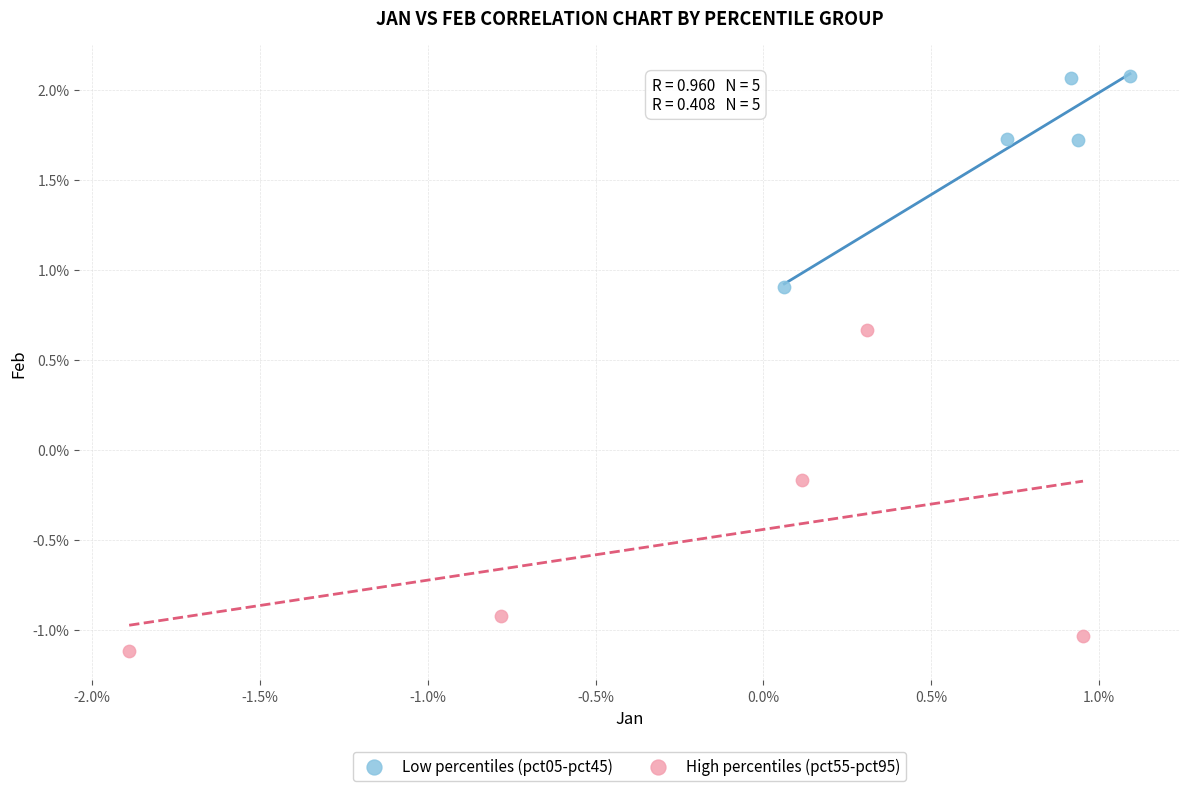

Which series reaches the minimum Y coordinate?

High percentiles (pct55-pct95)